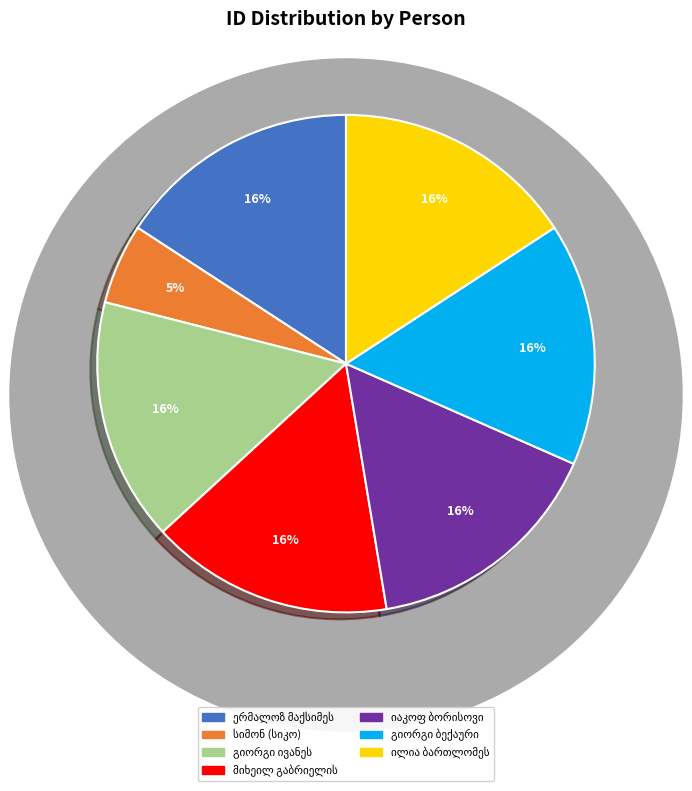

To the nearest percent, what is the average slice percentage?

14%